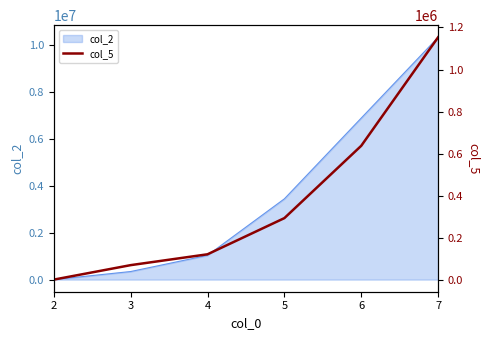

True or false: the data shows 177474.3 at 5.

False